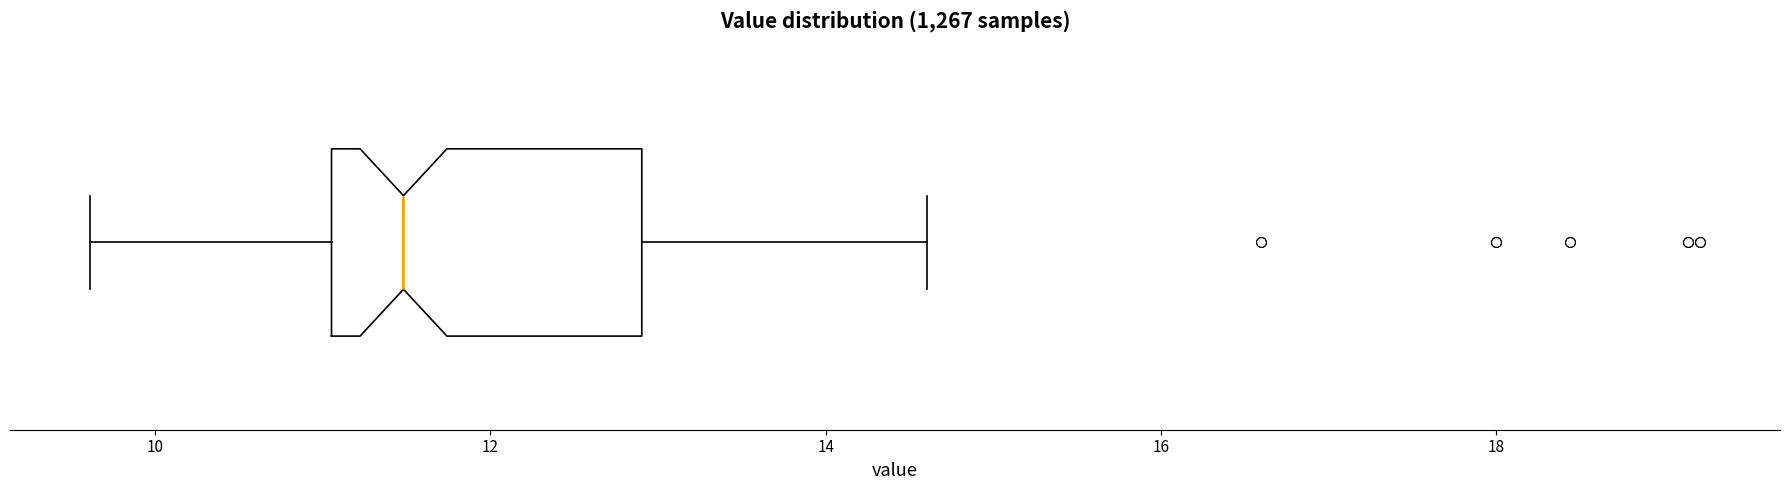

Where does the right whisker of the box end on the x-axis? The values are not printed on the chart, so give them approximately, as read against the axis.

14.6